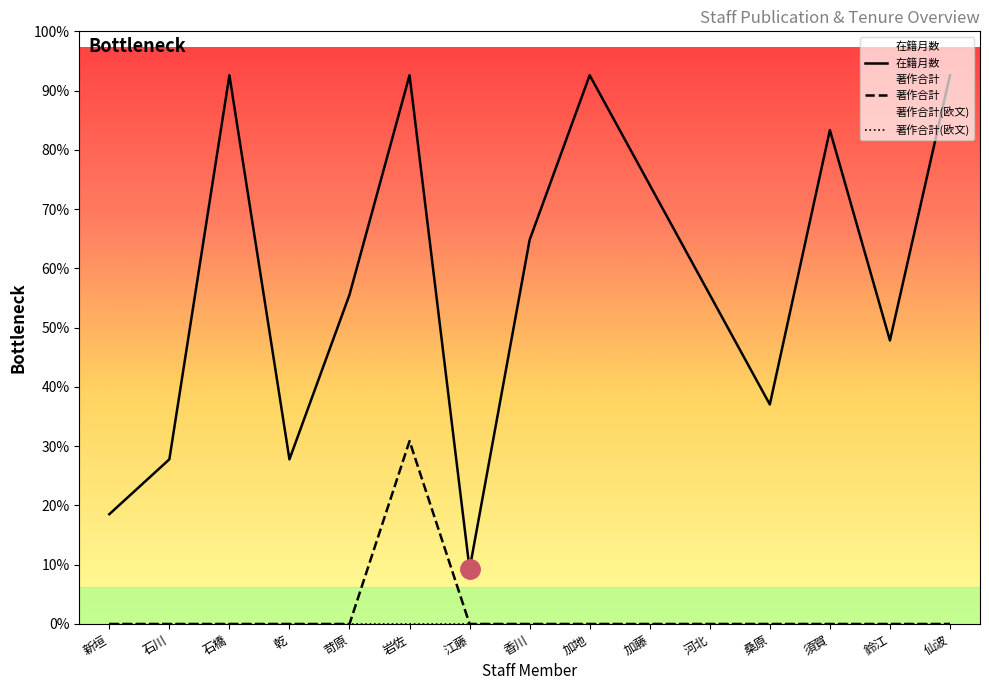

Which series has the widest spread of values?

在籍月数